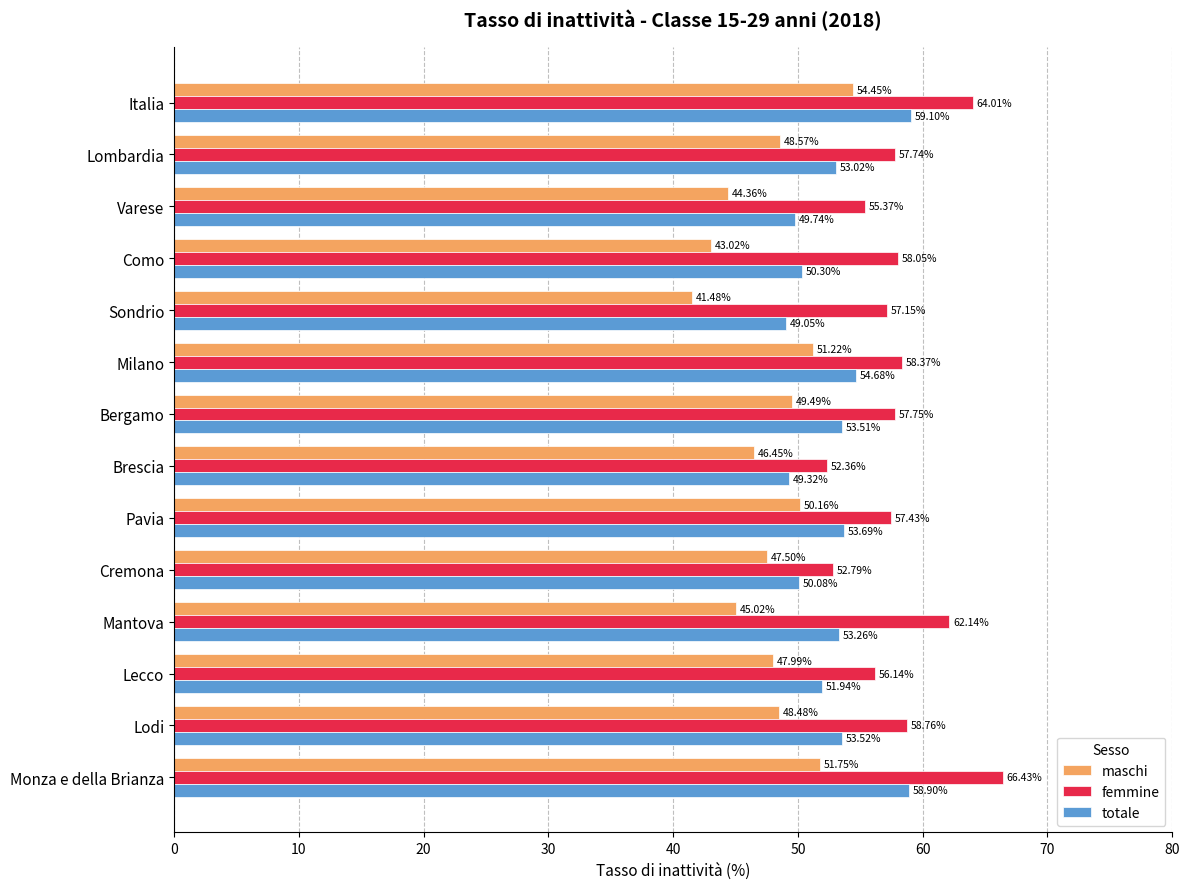

Rank the series at Lecco from lowest to highest value.

maschi, totale, femmine